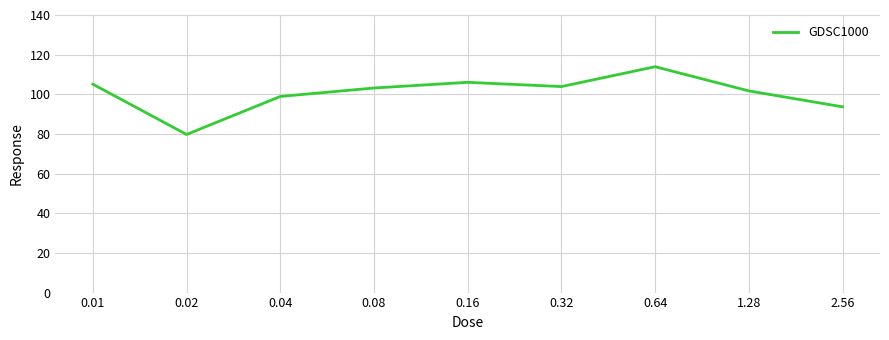

At which category does the chart reach its minimum across all series?

0.02